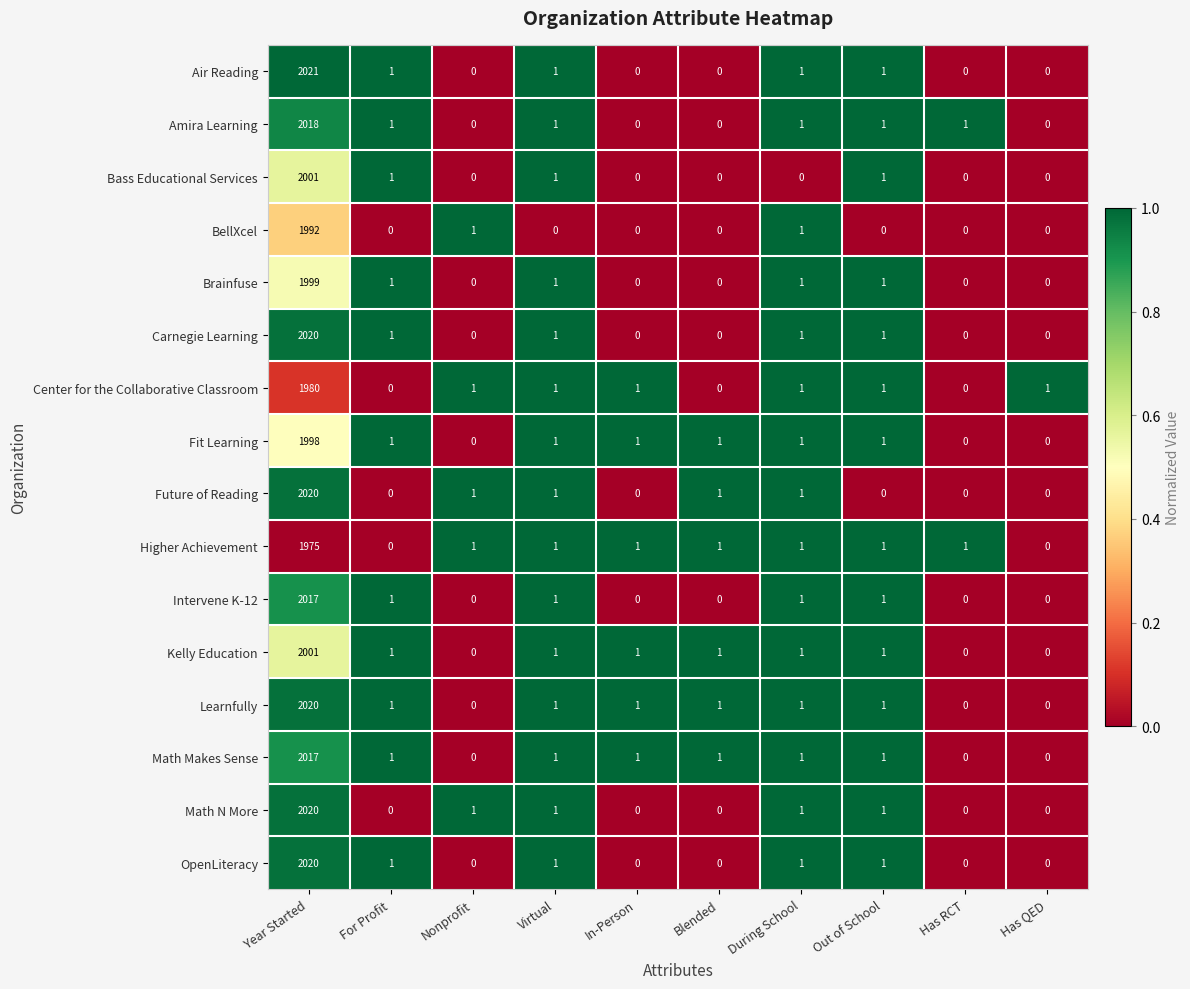

At which category does the chart reach its peak across all series?

Year Started